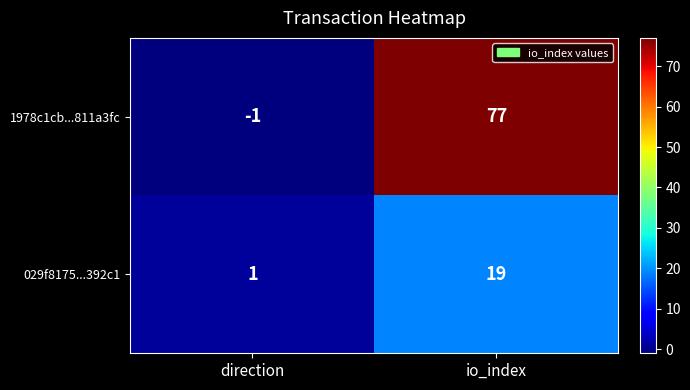

What is the sum of the 029f8175...392c1 values at io_index and direction?

20